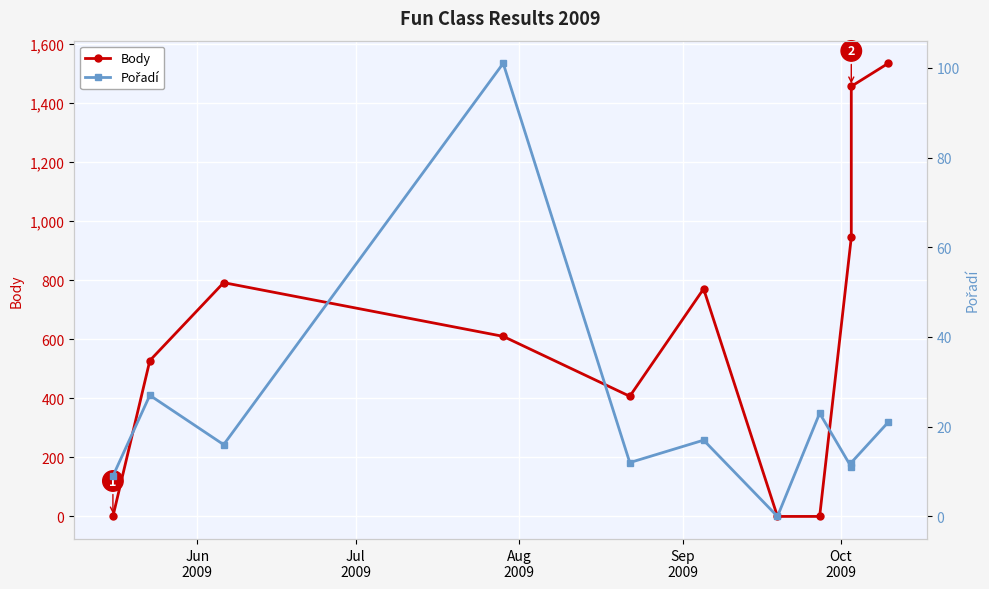

True or false: Body has a value of -865 at Jun
2009.

False